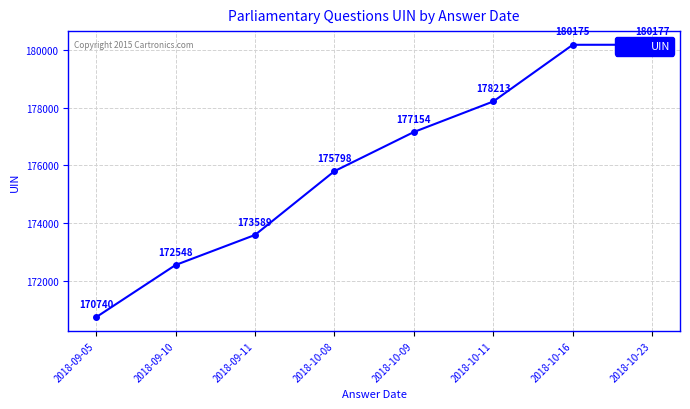

What is the greatest value displayed?

180177